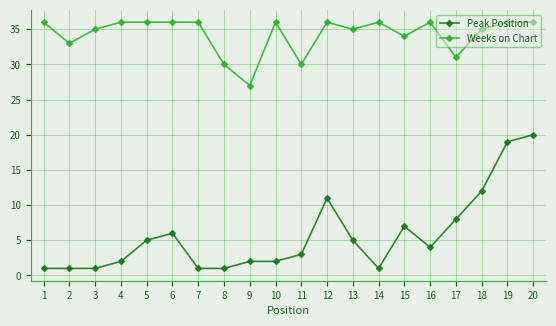

Is it true that Weeks on Chart equals 57 at 4?

False